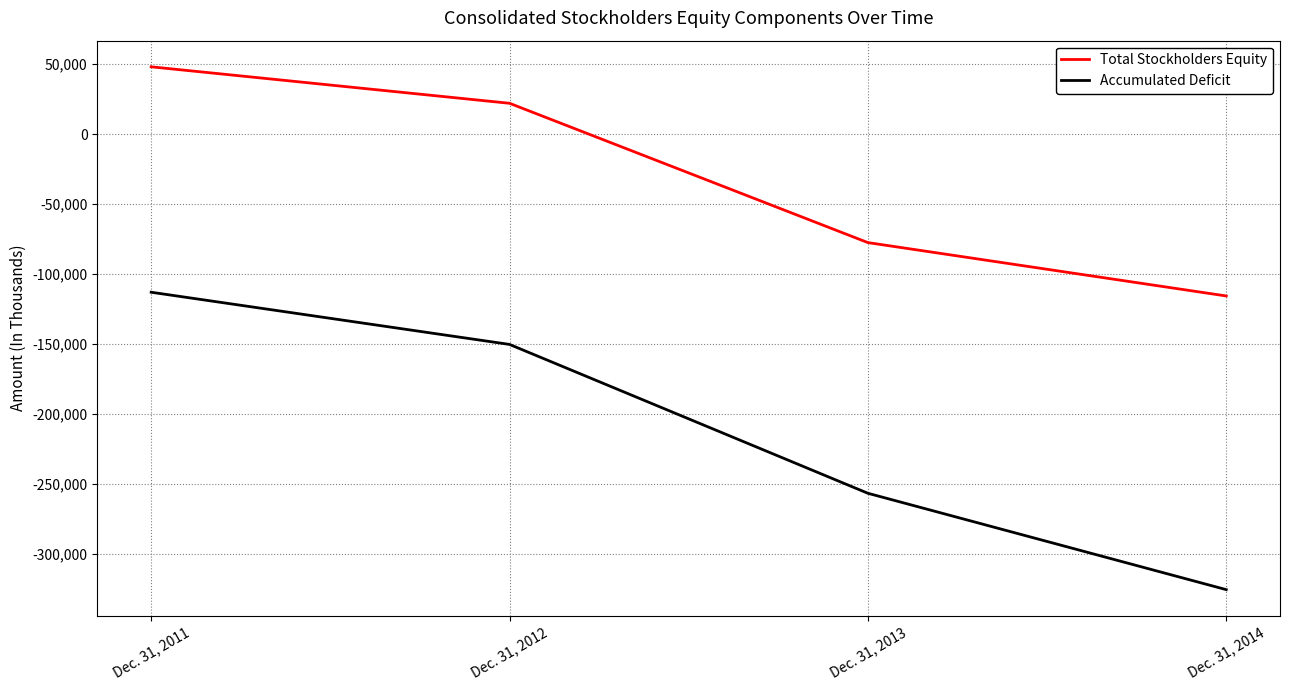

Which series has the widest spread of values?

Accumulated Deficit